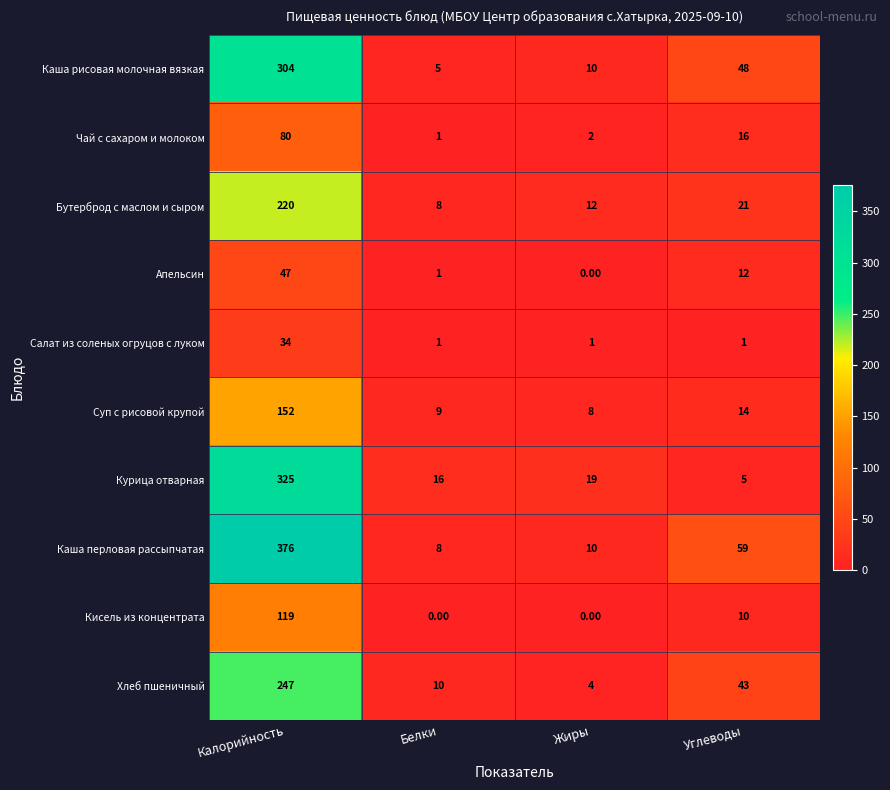

How many data points does each series have?

4